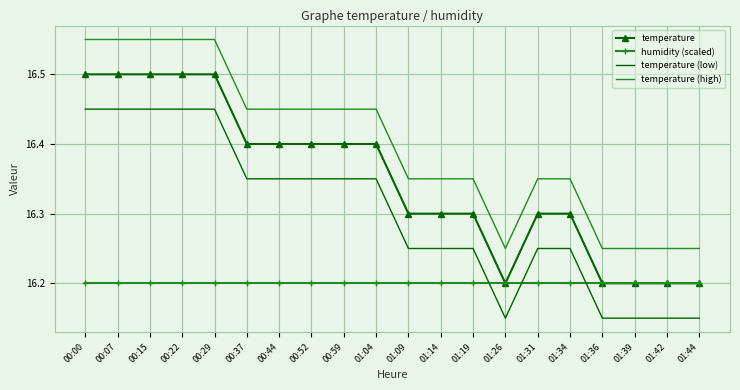

Is the value of temperature (high) at 00:44 greater than the value of temperature at 01:04?

Yes